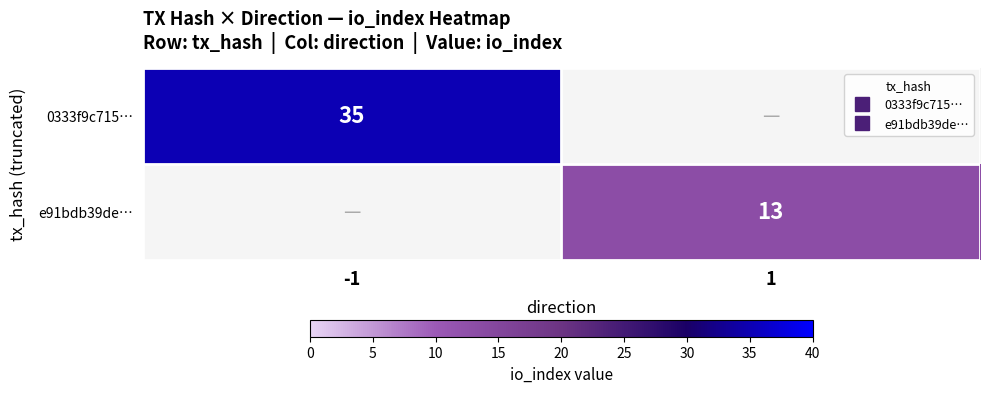

Which category has the lowest value in the e91bdb39de… series?

-1